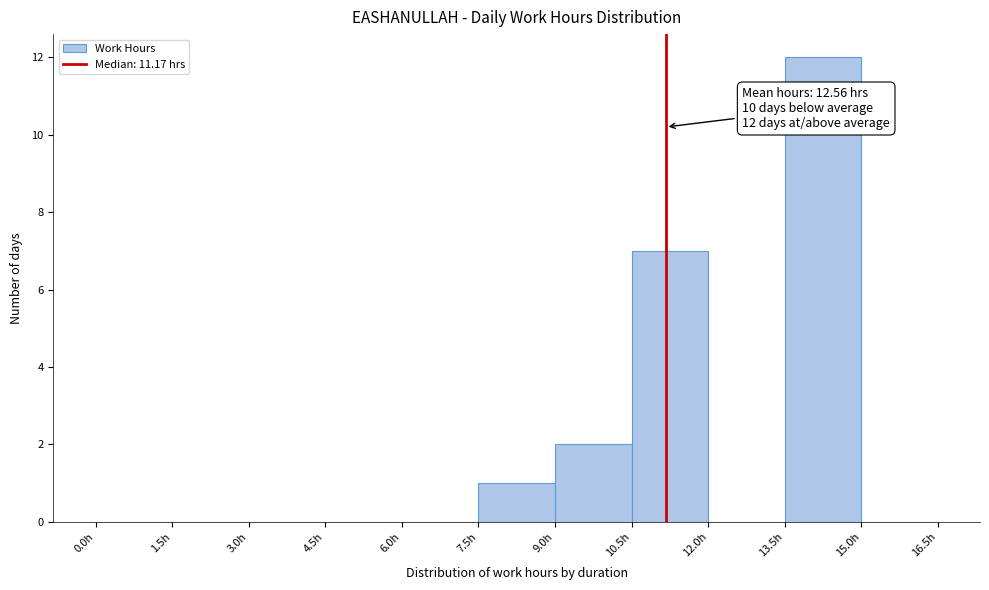

Over which range of the x-axis is the bar tallest?

13.5 to 15.0